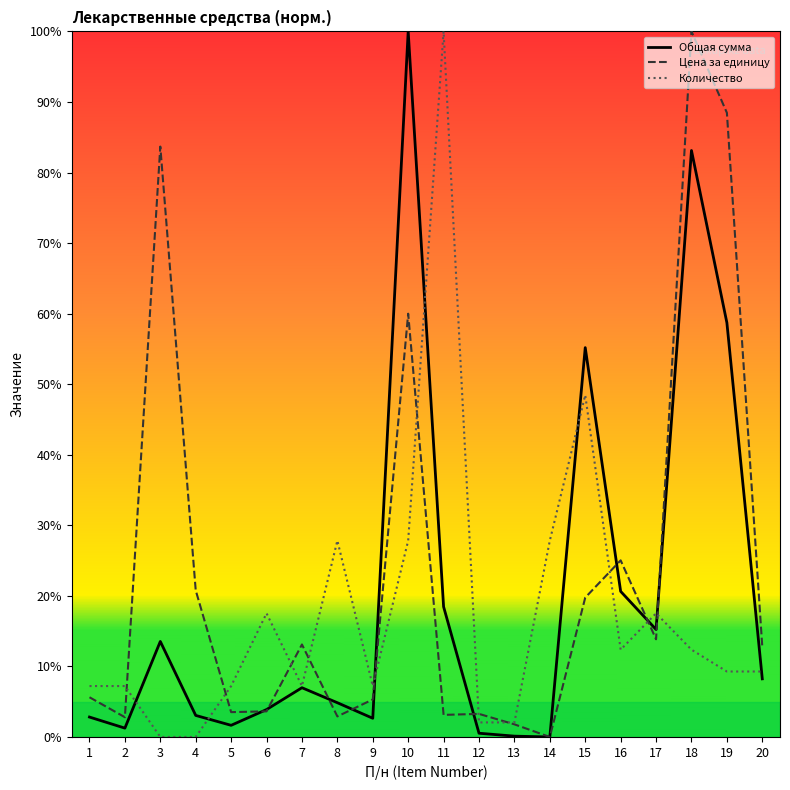

What is the maximum value for Общая сумма?

100.0